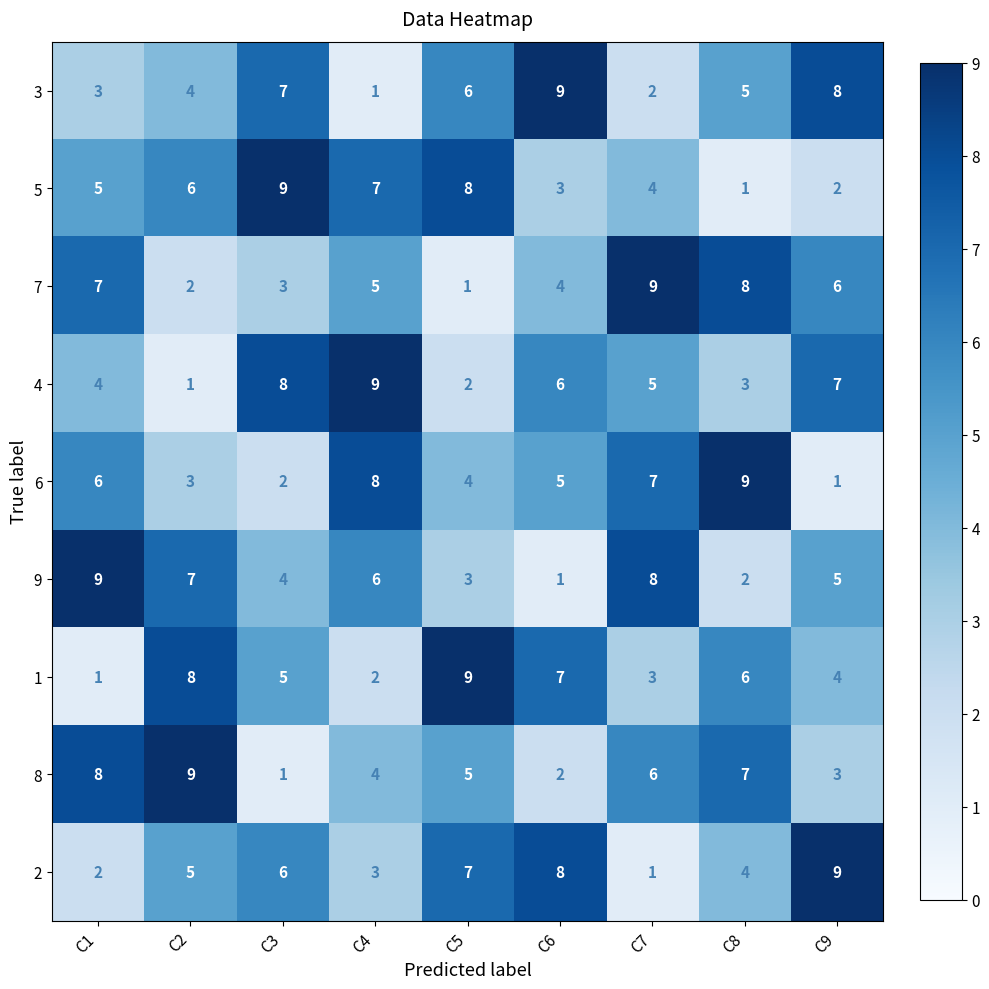

What is the difference between the maximum and minimum values in the 2 series?

8